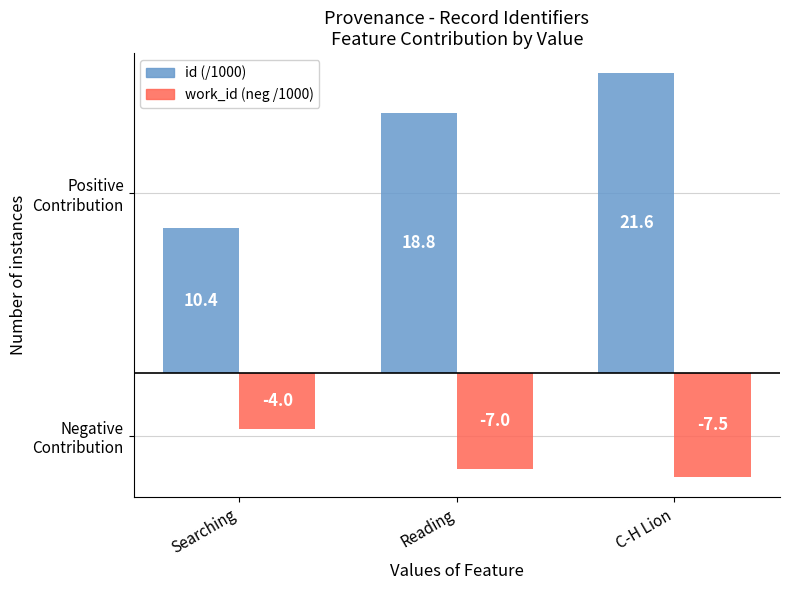

At how many categories does at least one series exceed 5?

3